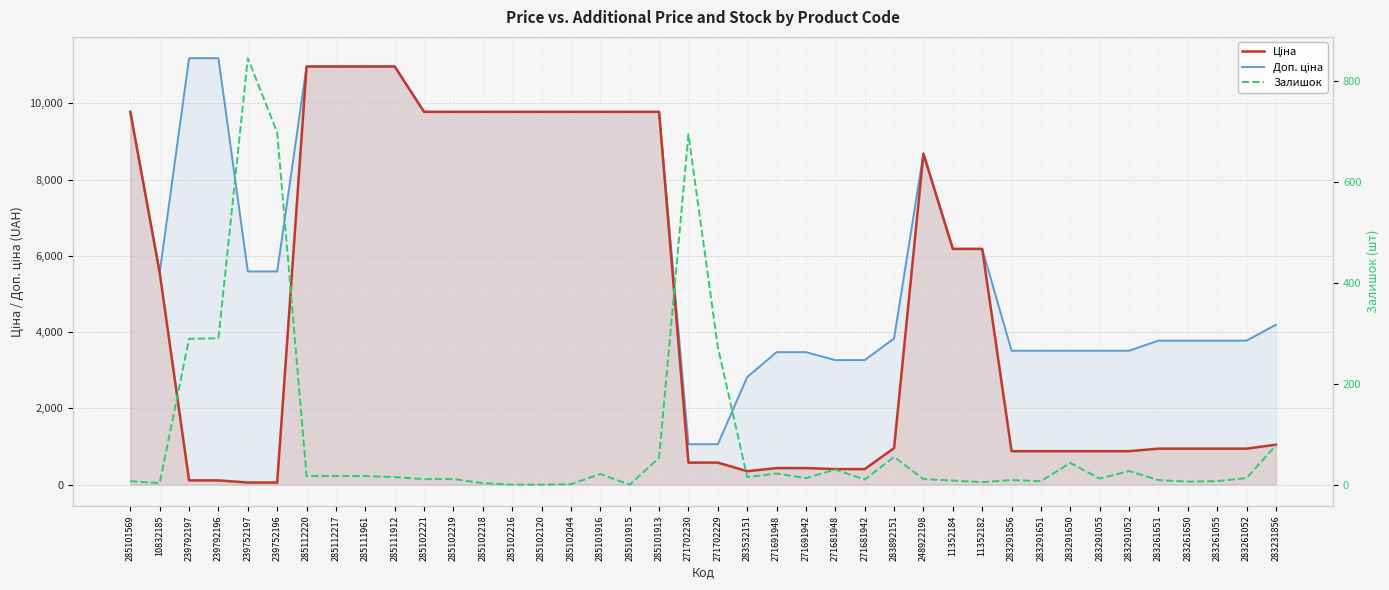

At which label is Залишок closest to 422?

239792196